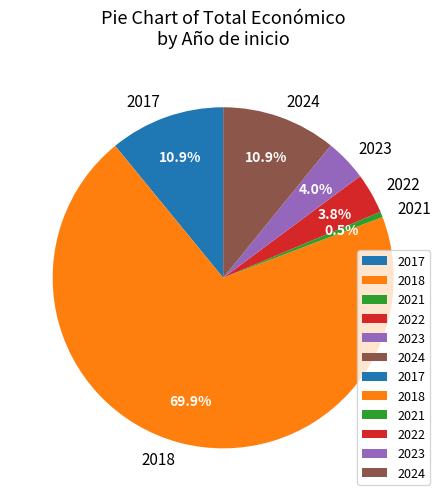

How many segments does this pie chart have?

6